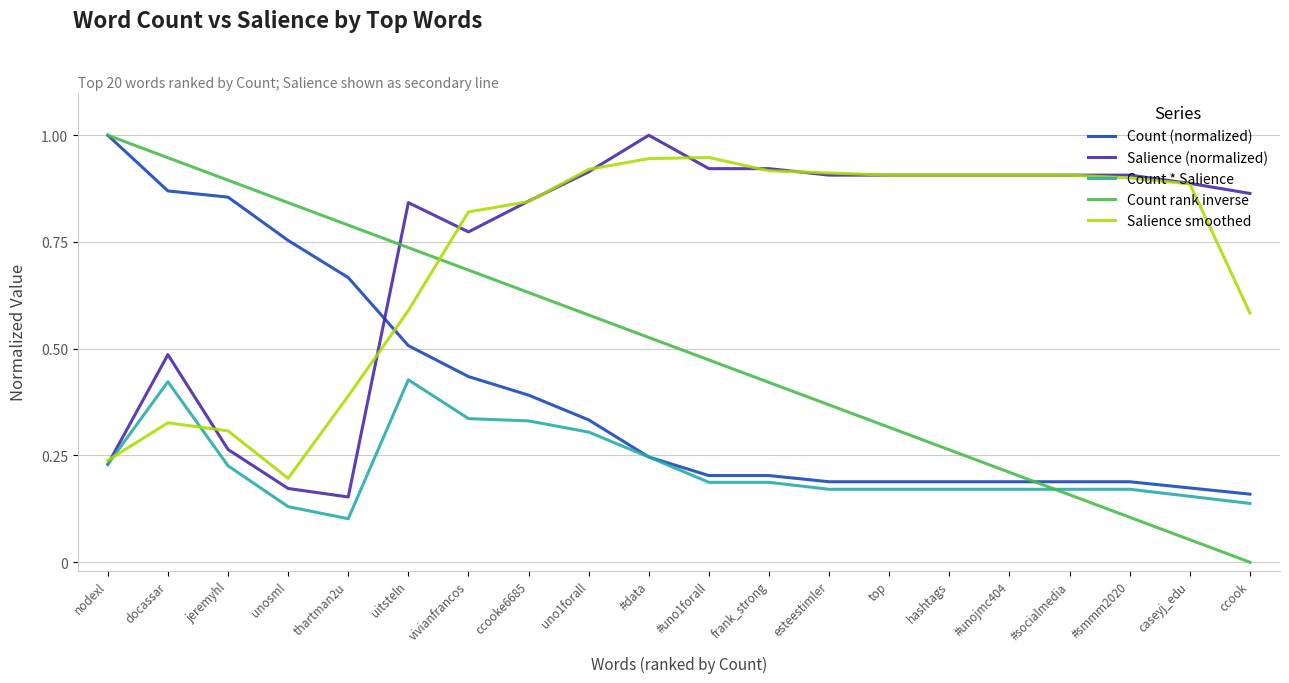

Is it true that Salience (normalized) equals 0.1 at nodexl?

False